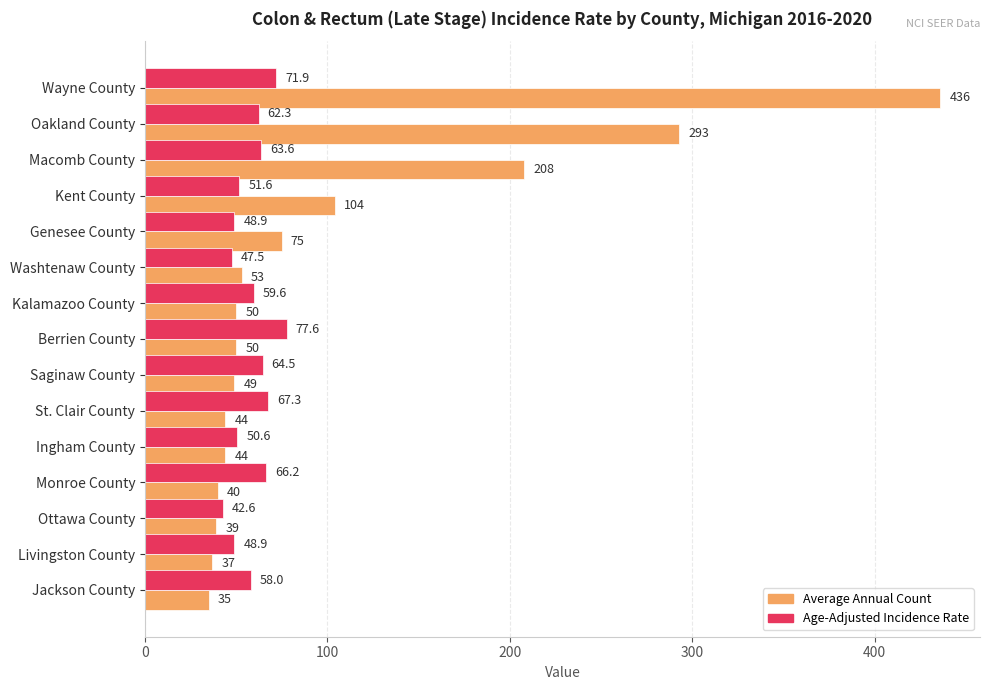

At which category is the sum across all series the highest?

Wayne County